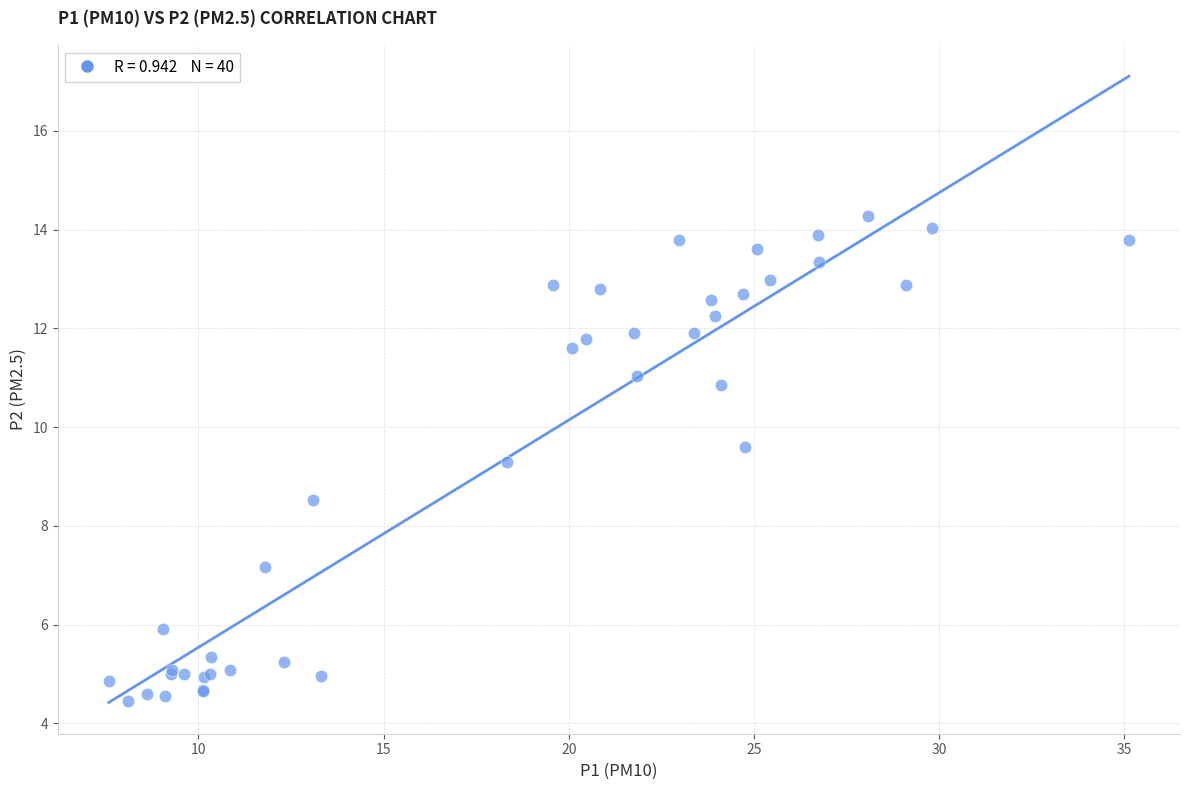

What Y value in the scatter plot is closest to 9?

9.3